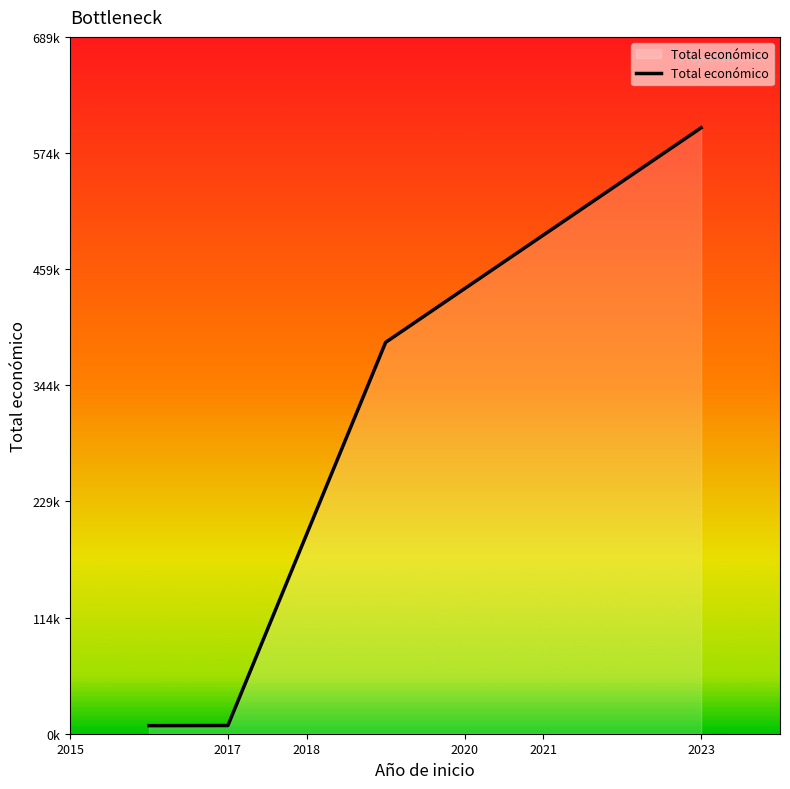

Does the chart display data point markers on the line(s)?

No